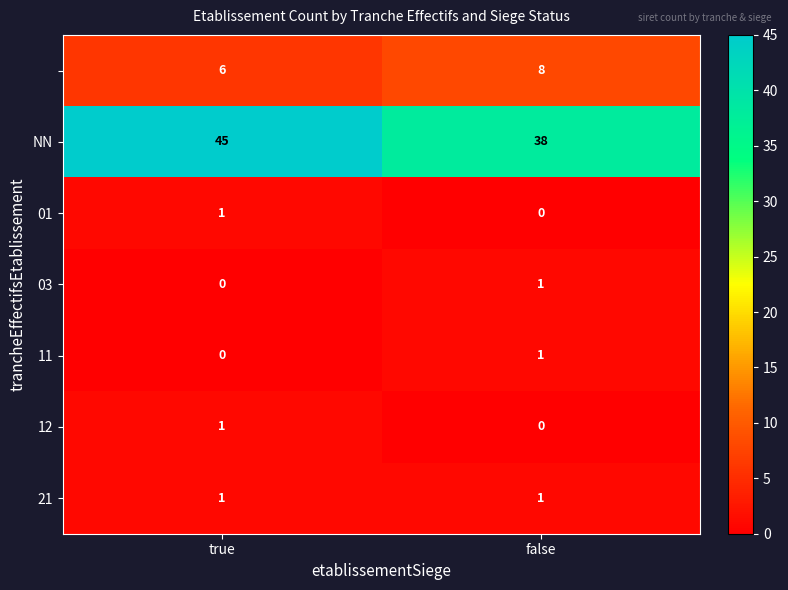

What is the greatest value displayed?

45